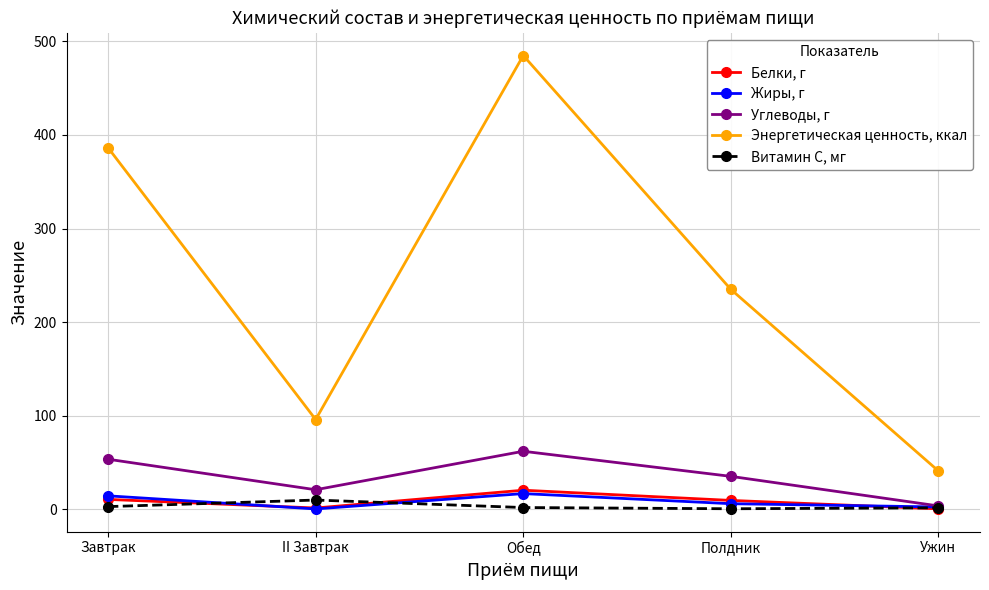

What is the difference between the Белки, г values at Завтрак and Ужин?

10.1